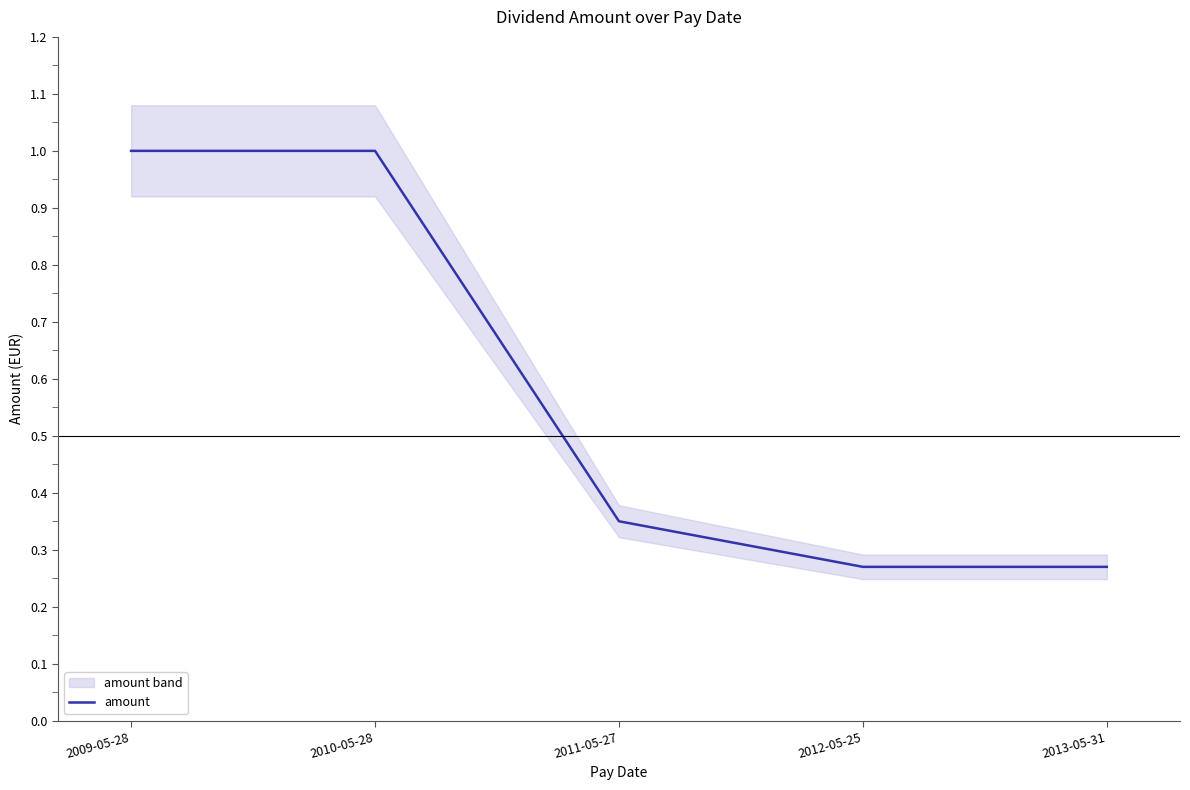

What value does the data have at 2009-05-28?

1.0